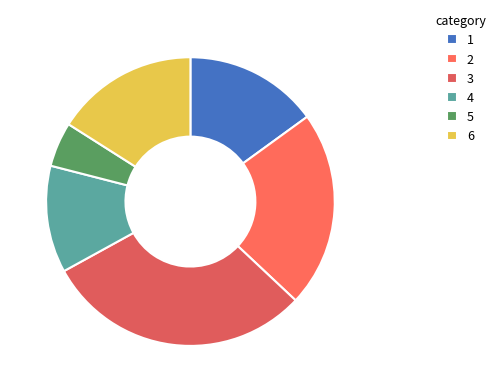

How many segments does this pie chart have?

6